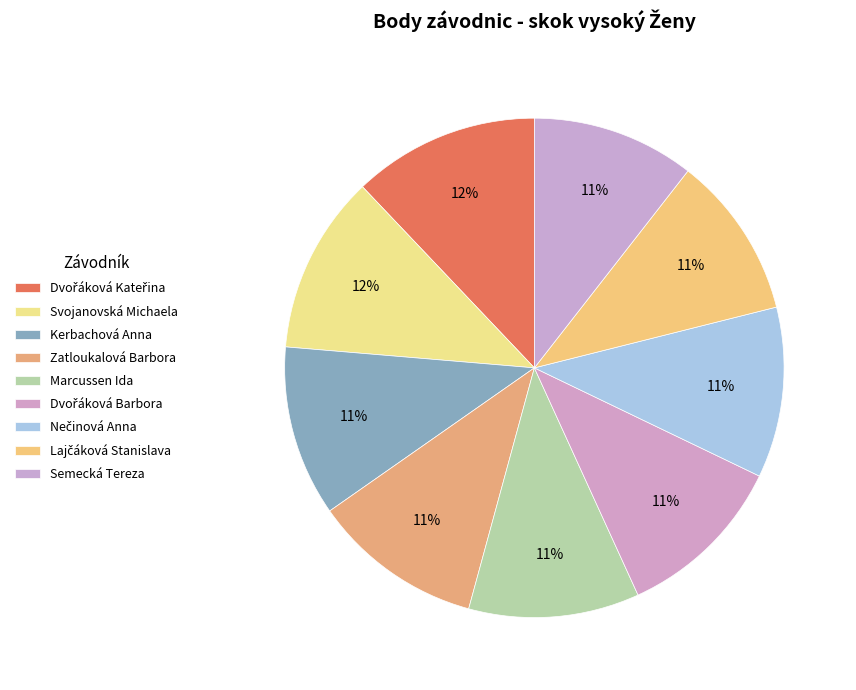

Count the number of slices in the pie.

9